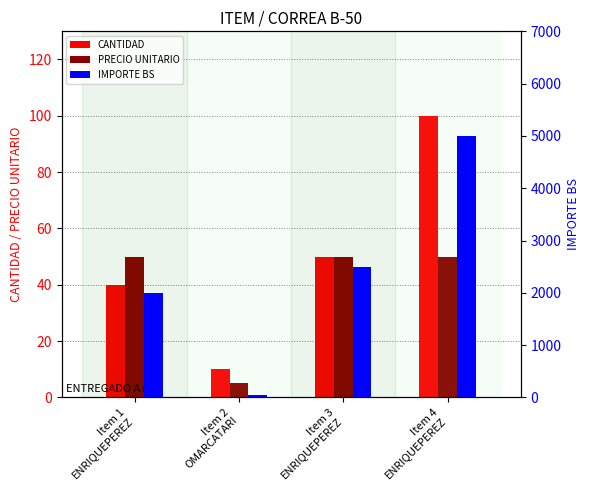

At which label does IMPORTE BS reach its peak?

Item 4
ENRIQUEPEREZ